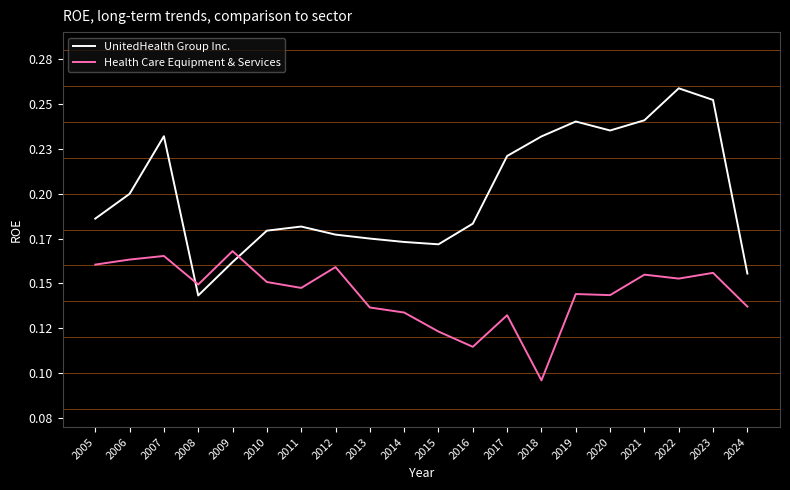

Between which two adjacent categories do Health Care Equipment & Services and UnitedHealth Group Inc. first intersect?

2007 and 2008